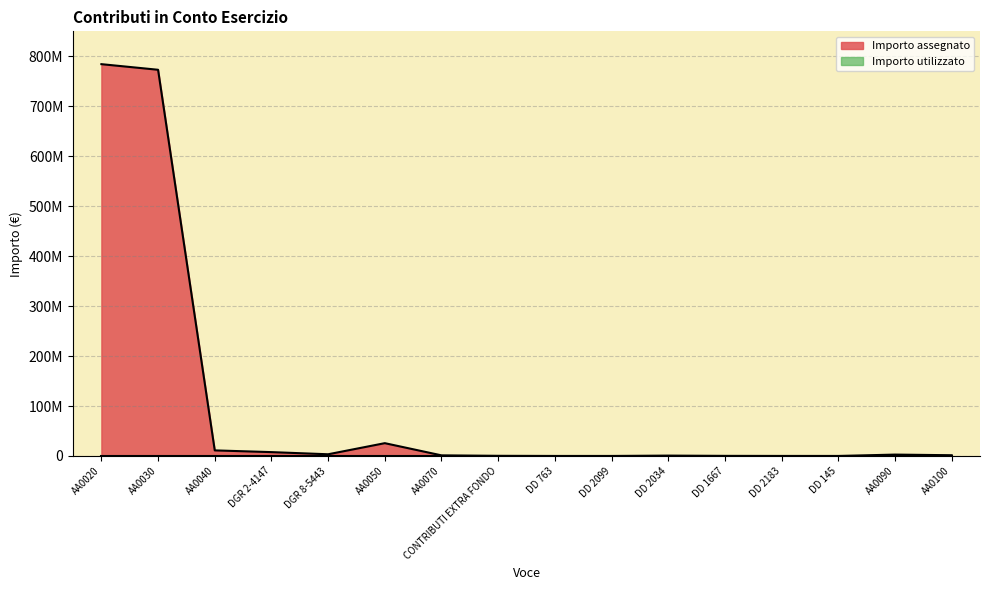

What position from the right is AA0050?

11